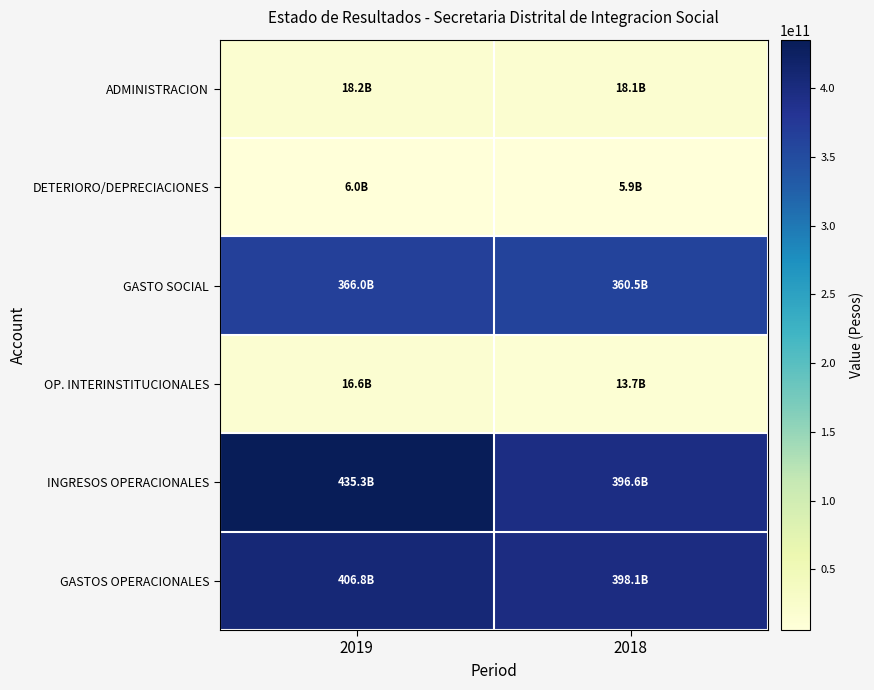

Which category has the highest value across all series?

2019